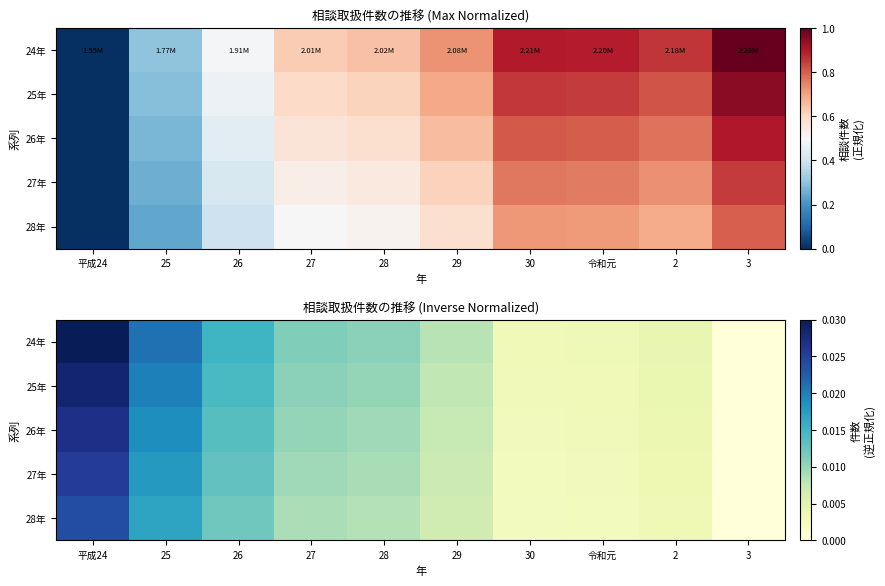

At which label is 26年 closest to 0?

3